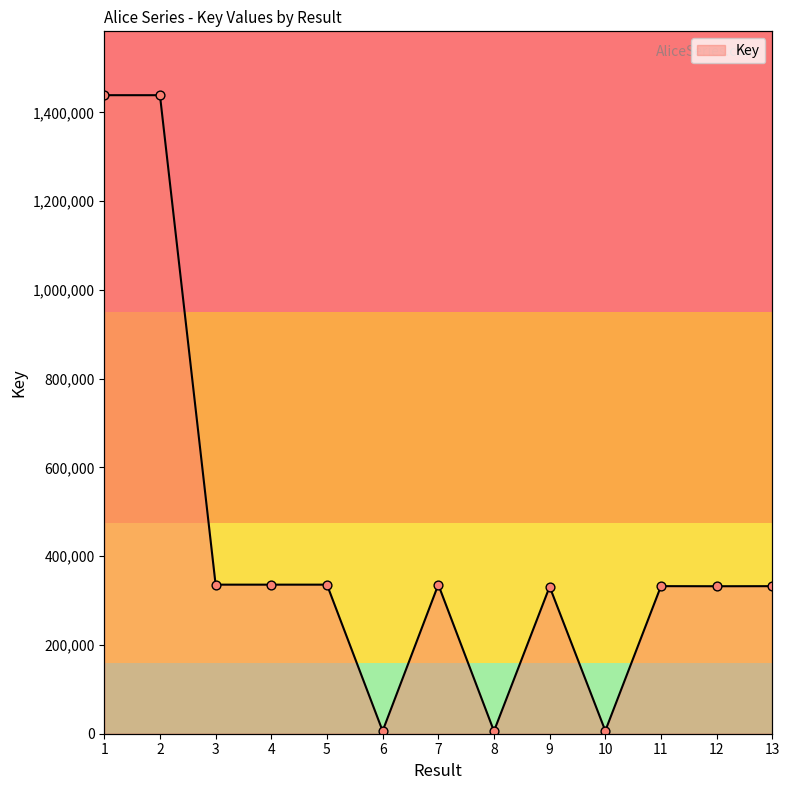

What is the change in value from 2 to 11?

-1106091